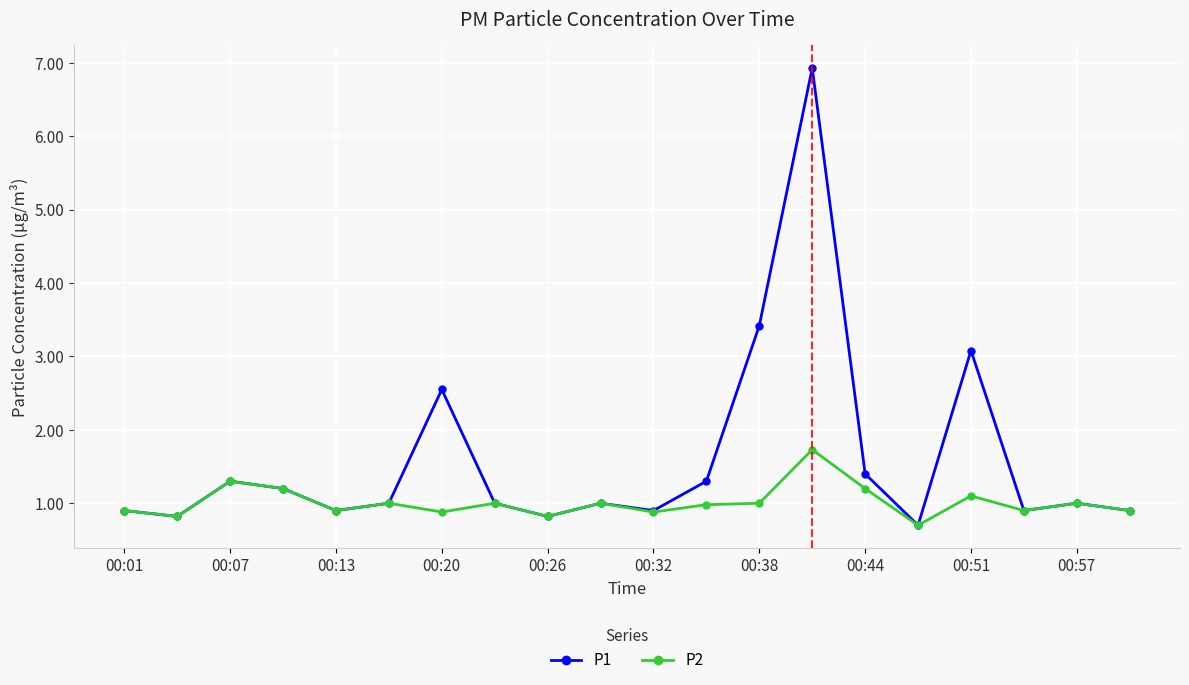

What is the value of the P2 point at the 7th from the left?

0.9